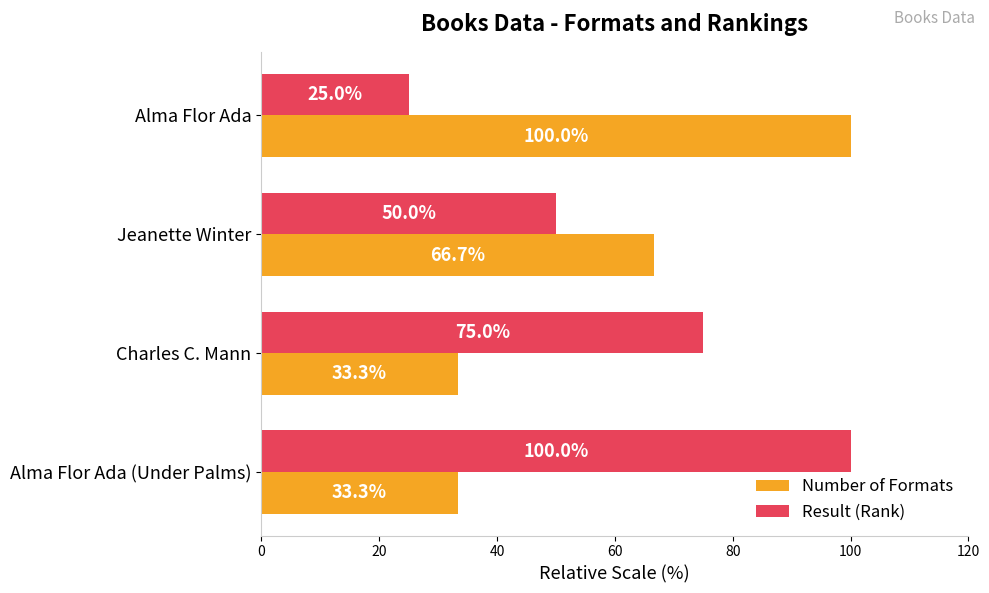

Which series has the largest total across all categories?

Result (Rank)